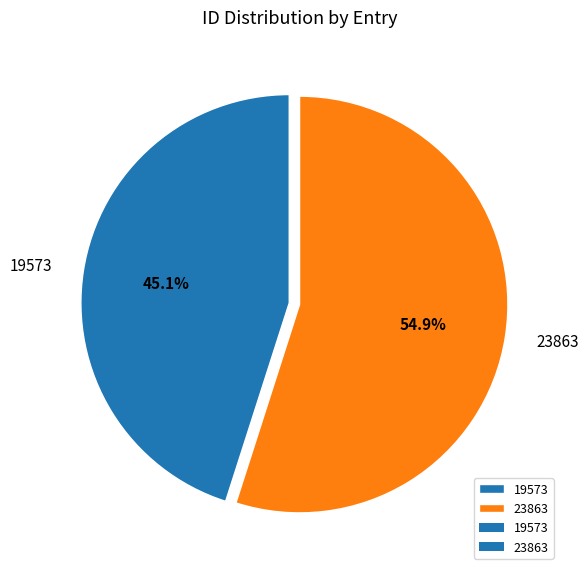

What portion of the pie excludes 19573?

54.9%